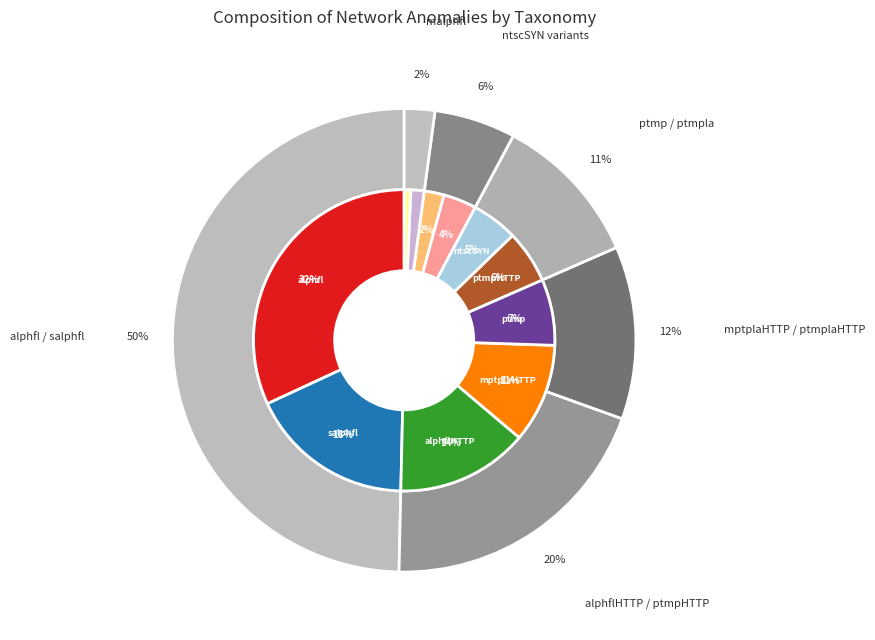

Between salphfl and alphfl, which is larger?

alphfl